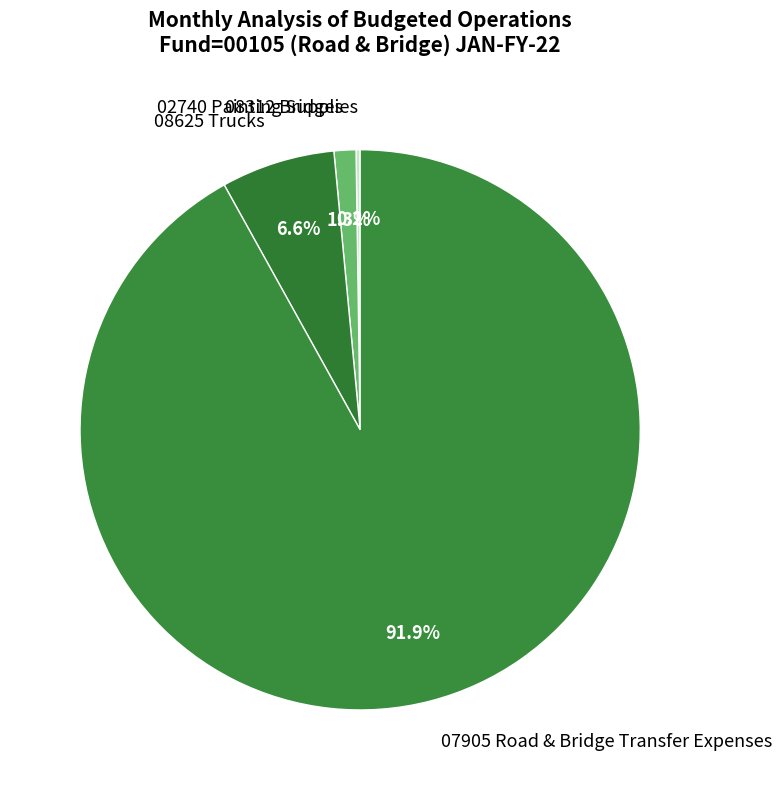

Is there any slice that represents more than half of the pie?

Yes